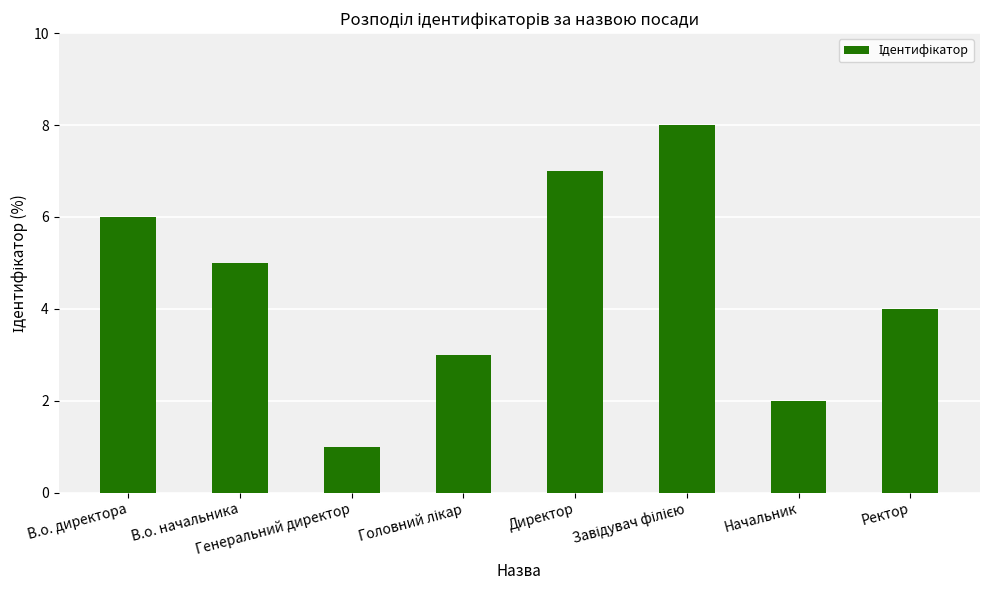

What is the maximum value shown in the chart?

8